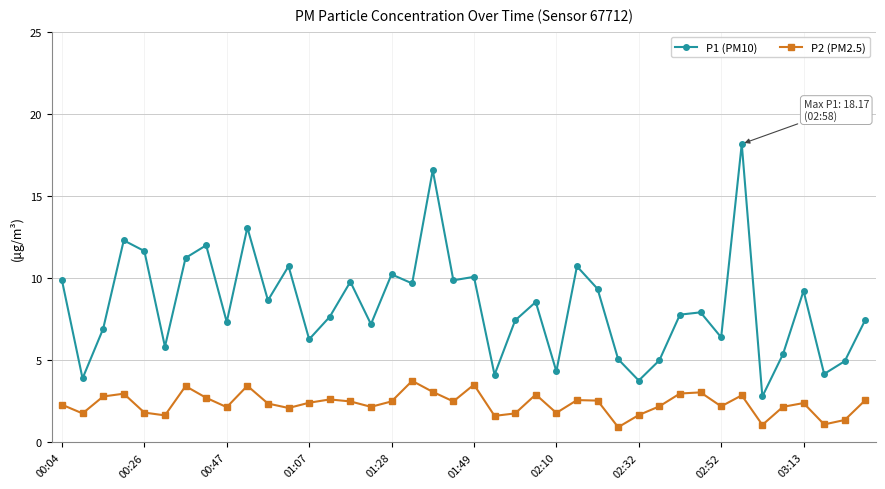

Count the number of data series in this chart.

2